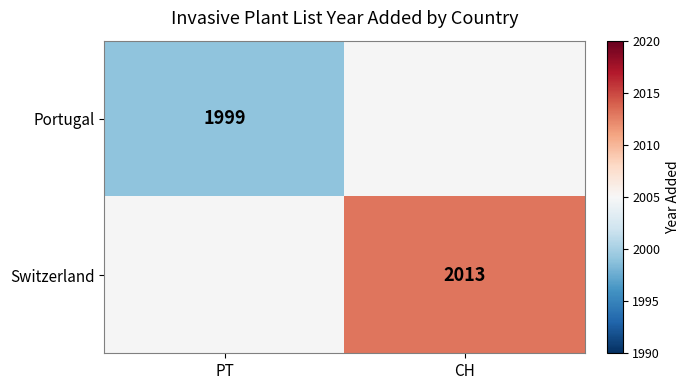

Which has a higher value, PT or CH?

CH